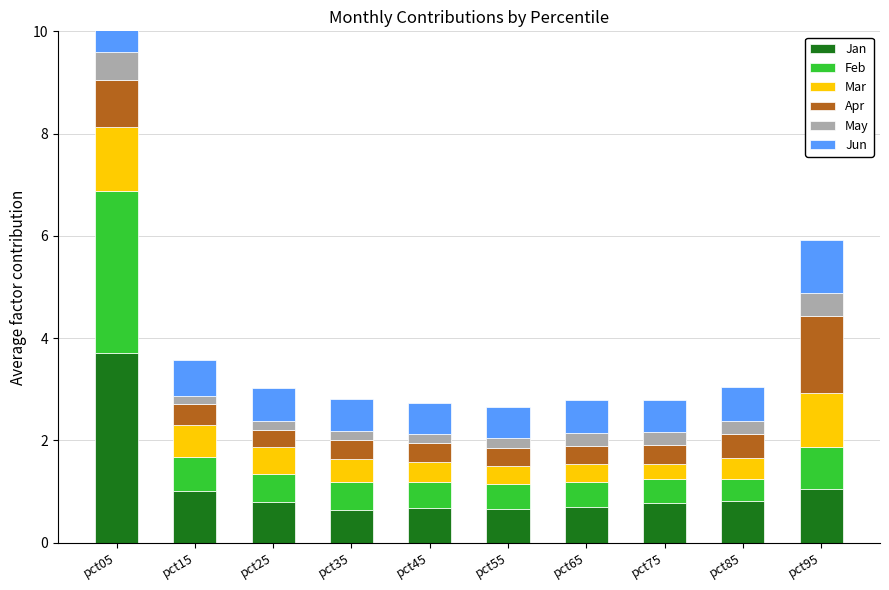

At how many categories does at least one series exceed 1?

3